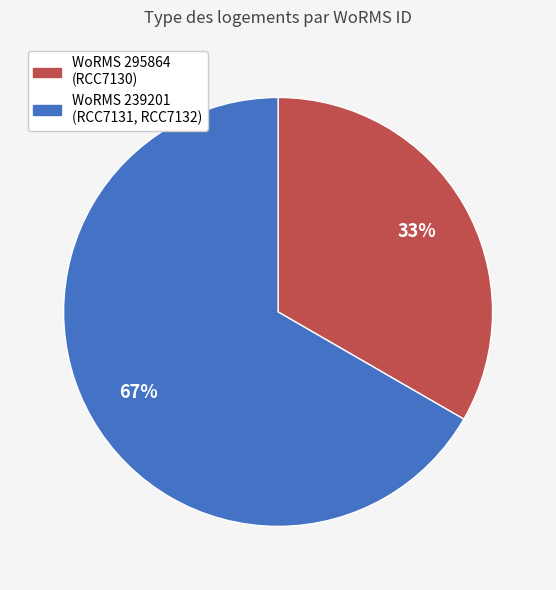

What is the largest slice in the pie chart?

WoRMS 239201 (RCC7131, RCC7132)